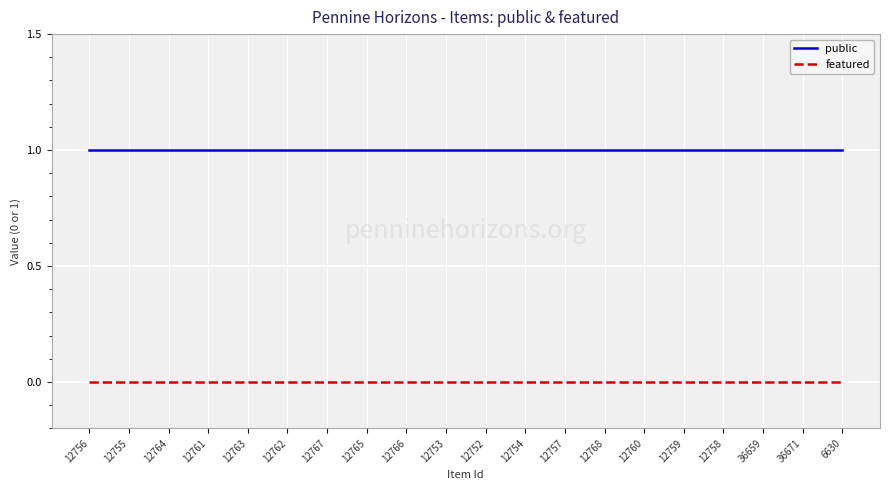

True or false: featured has a value of 0 at 12765.

True